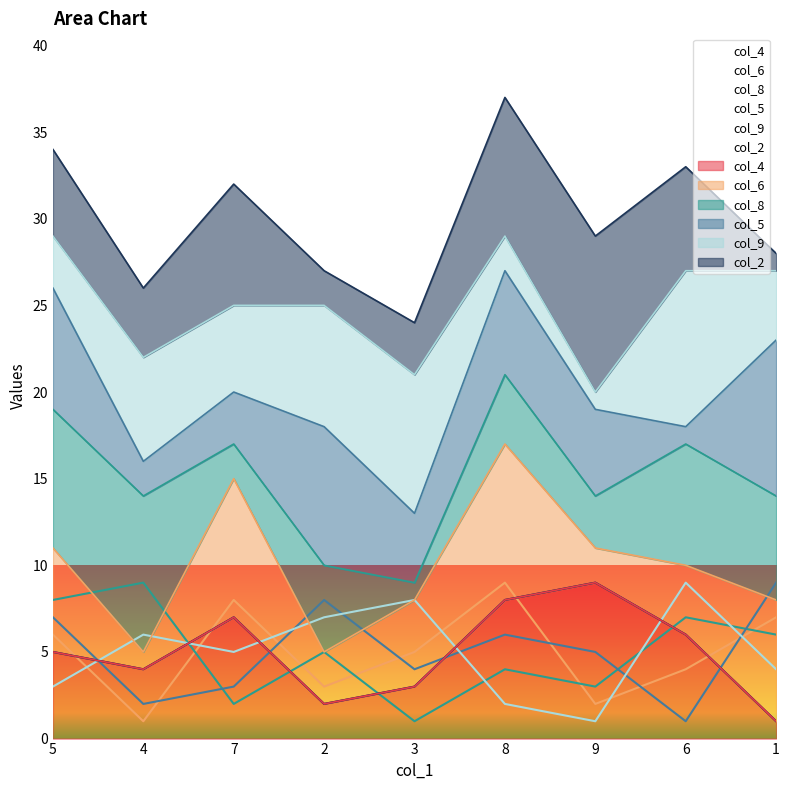

Where is the first local minimum for col_5?

4